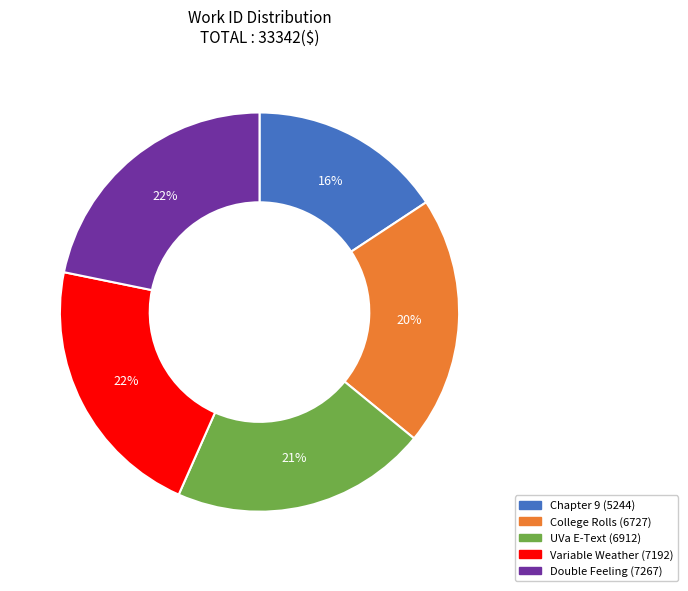

Which has a higher value, Variable Weather (7192) or Chapter 9 (5244)?

Variable Weather (7192)